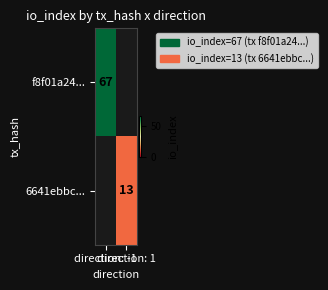

At which label is f8f01a24... closest to 67?

direction: -1